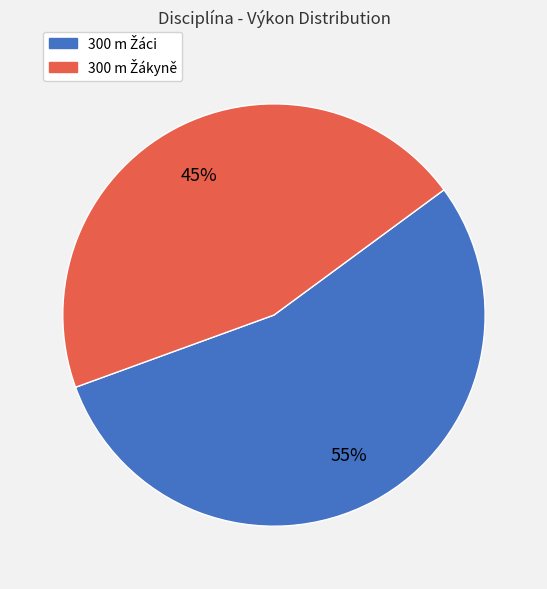

How many segments does this pie chart have?

2